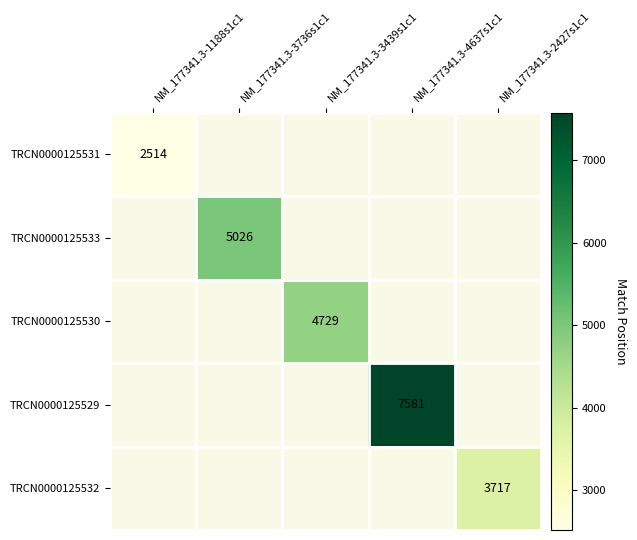

Between NM_177341.3-2427s1c1 and NM_177341.3-3736s1c1, which is larger?

NM_177341.3-3736s1c1